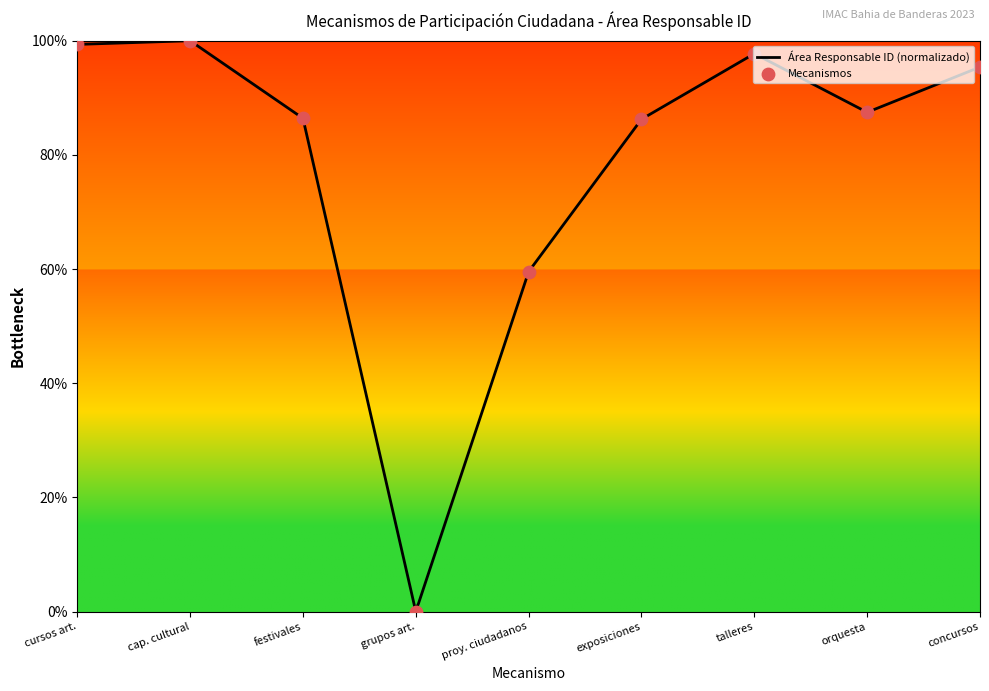

What is the ratio of the value at exposiciones to the value at concursos?

0.9